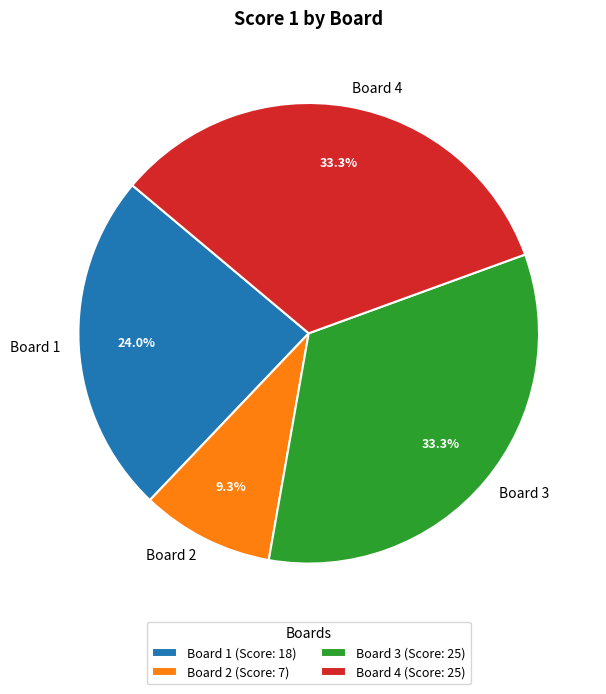

Do Board 3 and Board 4 together represent more than half of the pie?

Yes